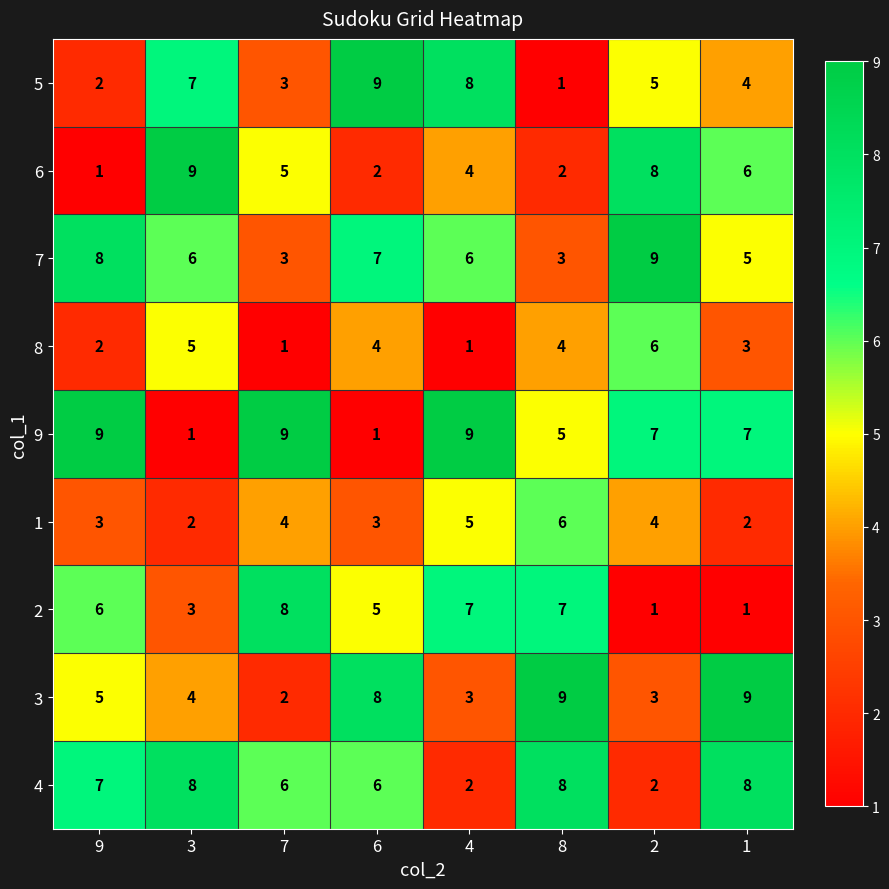

Is the value of 4 at 6 greater than the value of 6 at 2?

No